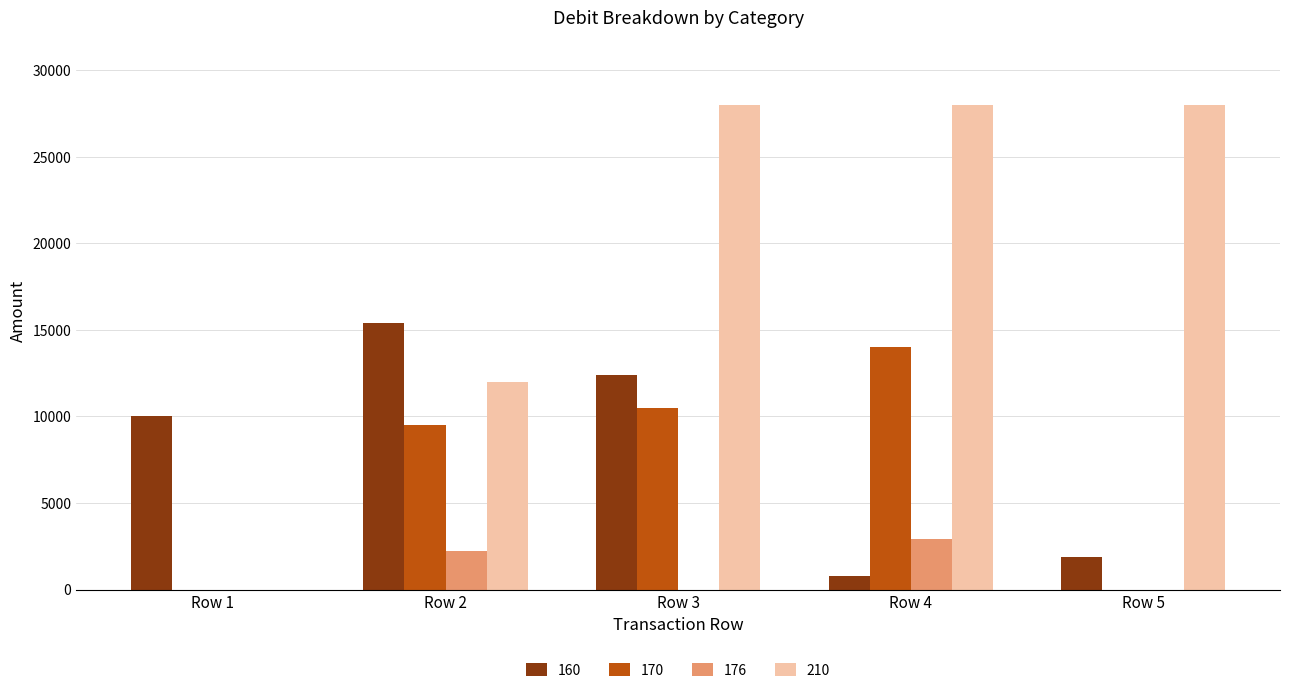

At which category is the sum across all series the highest?

Row 3